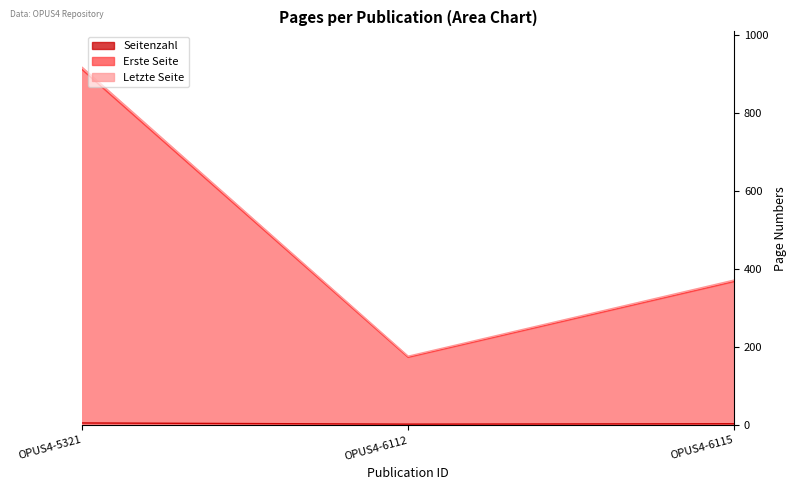

Where is Letzte Seite nearest to the value 547?

OPUS4-6115